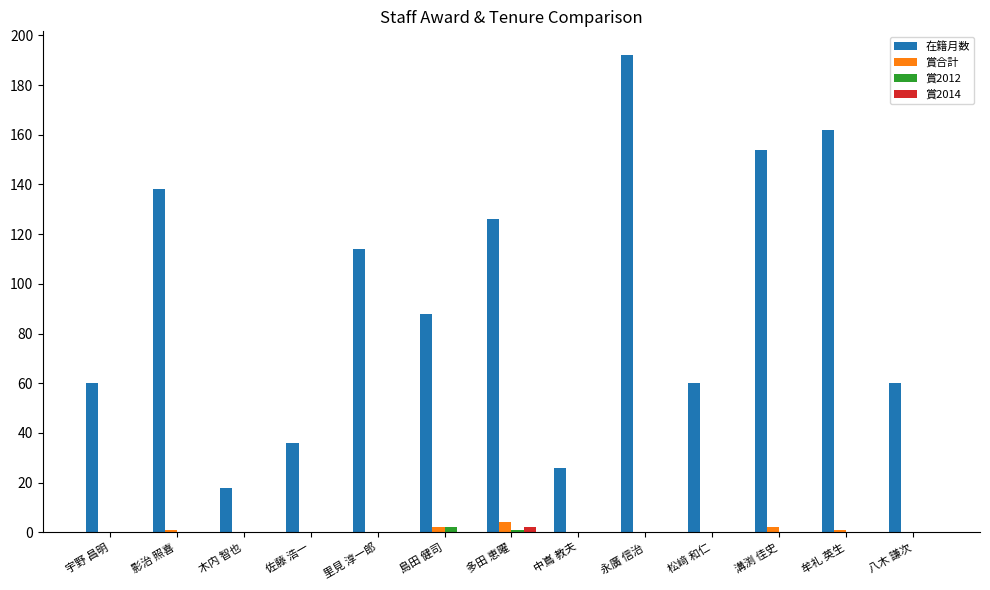

Which series has the largest total across all categories?

在籍月数